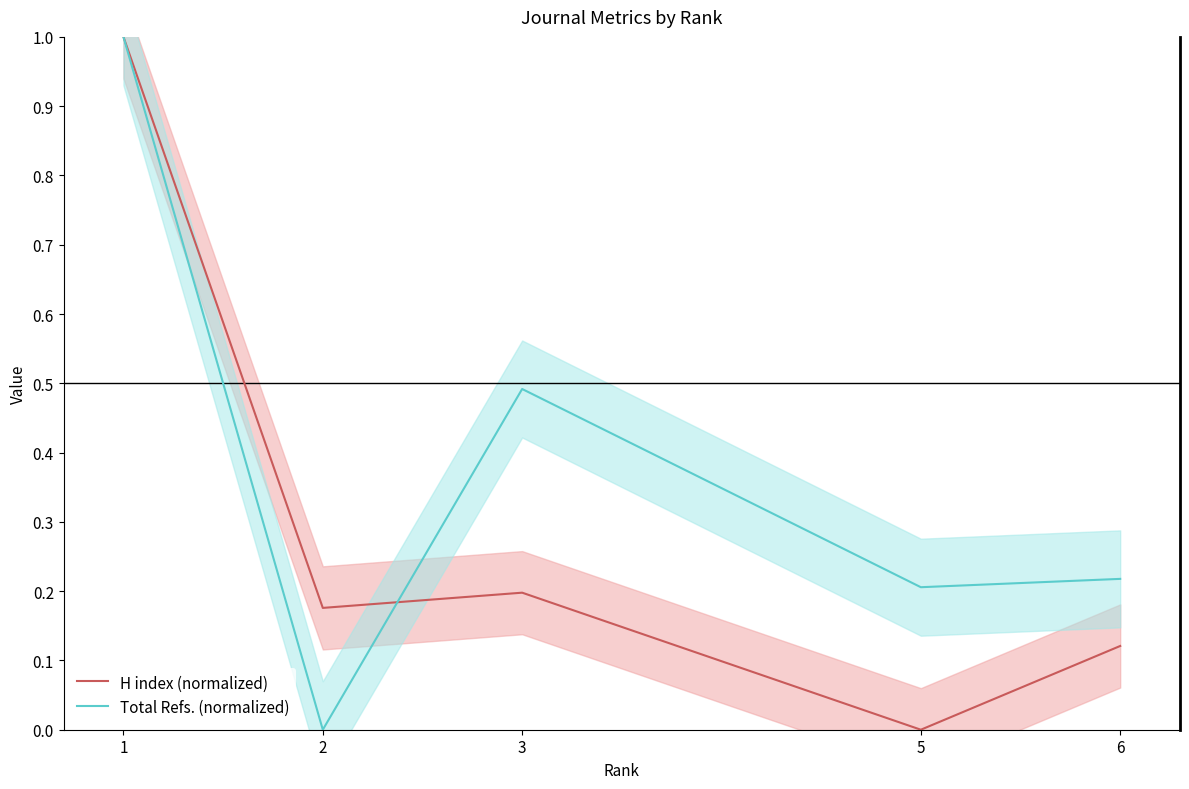

What is the difference between the highest and lowest values at 2?

0.2